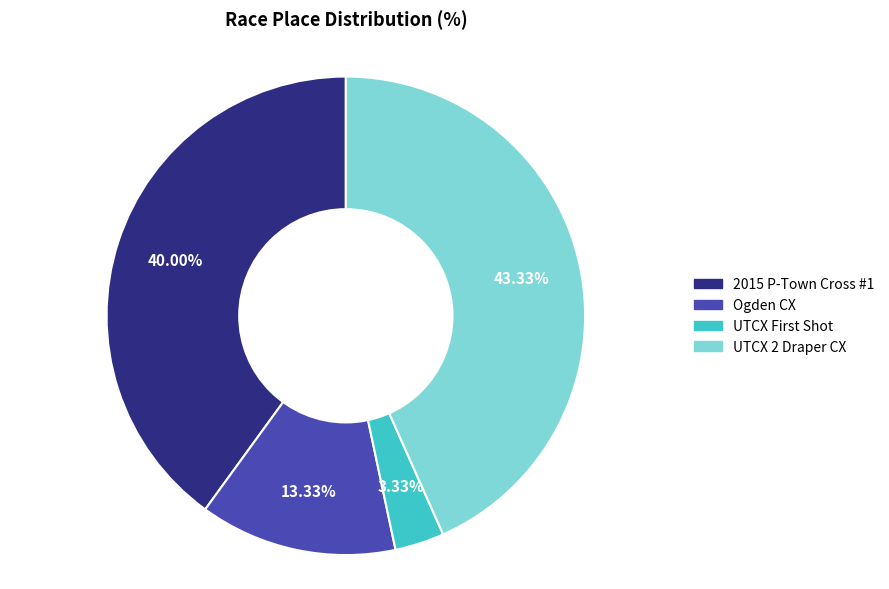

To the nearest percent, what is the difference between the largest and smallest slice percentages?

40%